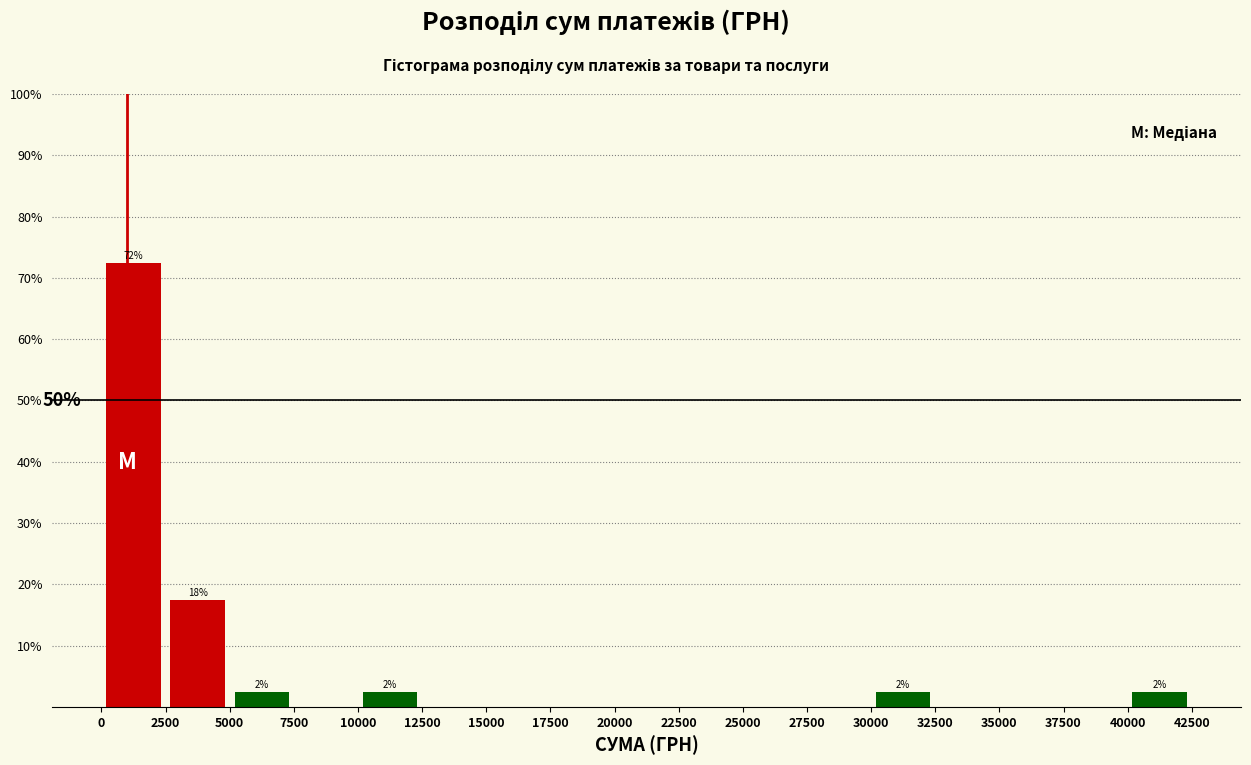

Over which range of the x-axis is the bar tallest?

0 to 2500